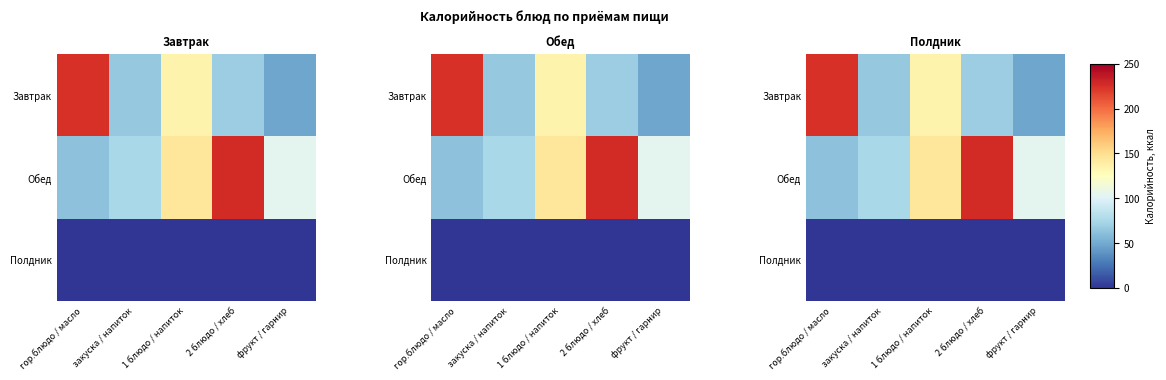

Rank the categories by Полдник value from lowest to highest.

гор.блюдо / масло, закуска / напиток, 1 блюдо / напиток, 2 блюдо / хлеб, фрукт / гарнир